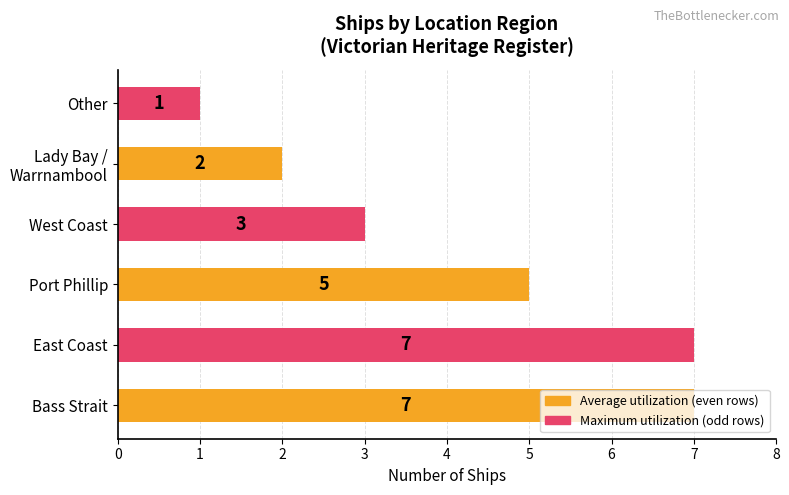

What is the difference between the second highest and second lowest values?

5